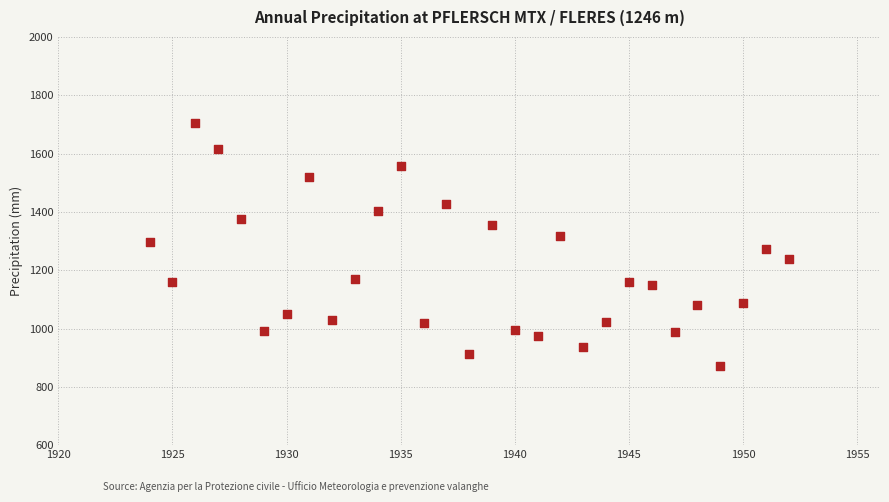

What is the range of X values (max minus min)?

28.0